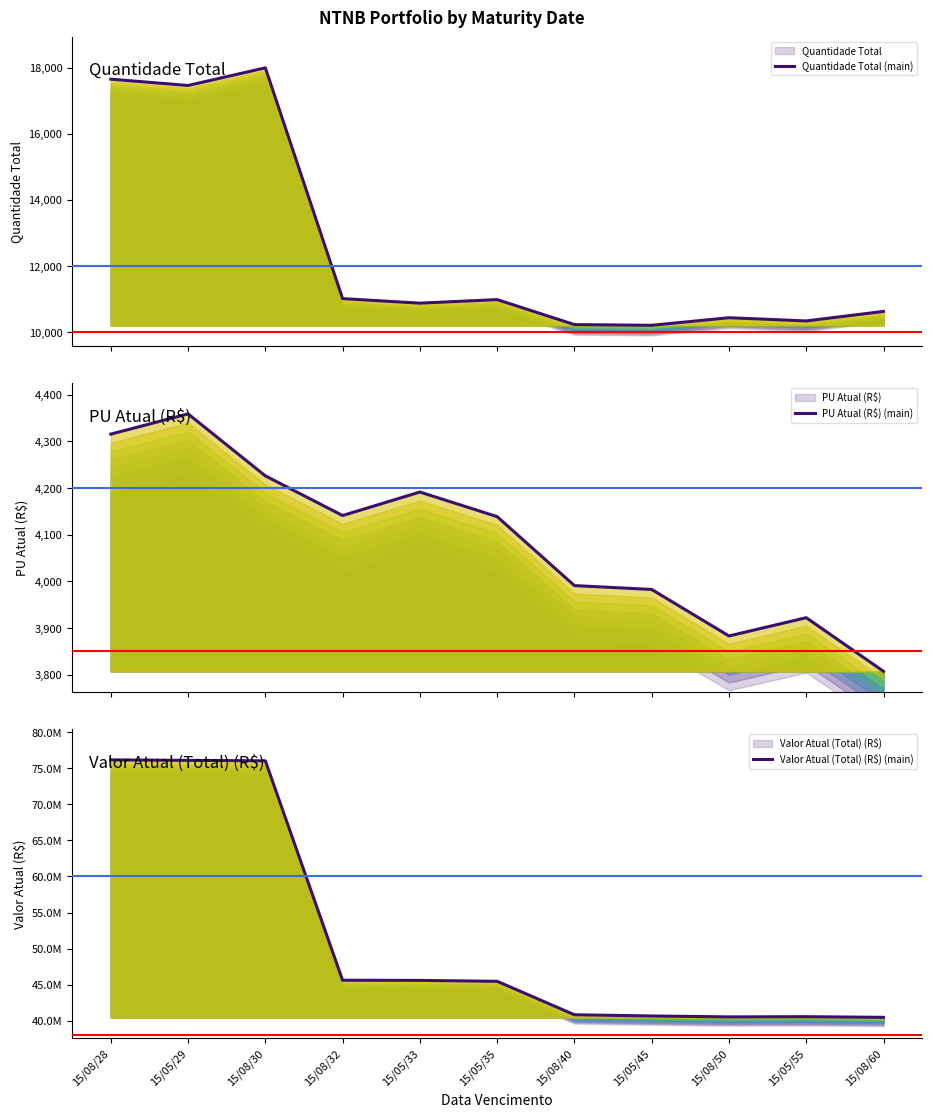

True or false: PU Atual (R$) (main) has a value of 4141.2 at 15/08/32.

True